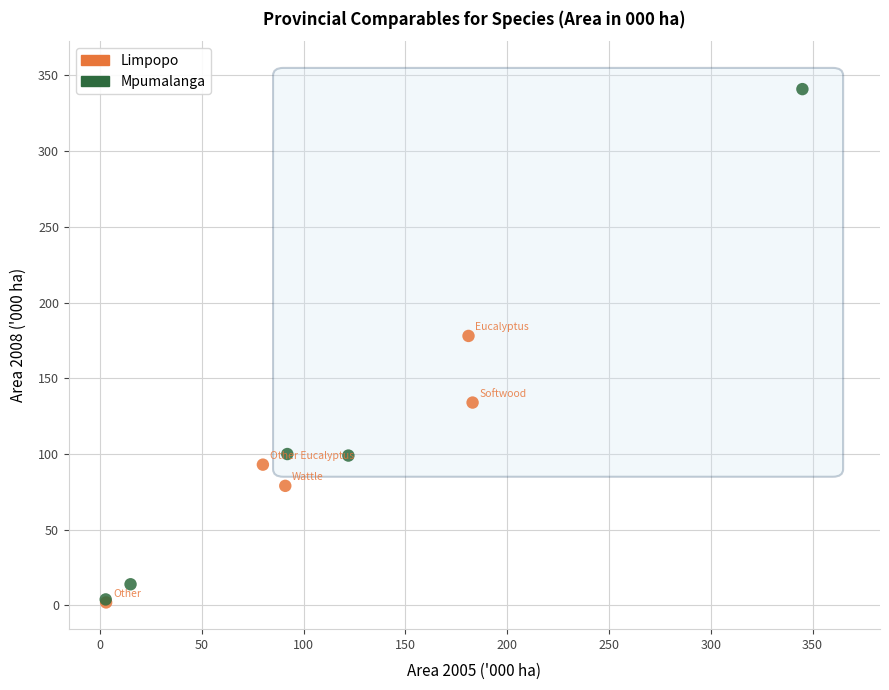

What are all the series names shown in the legend?

Limpopo, Mpumalanga